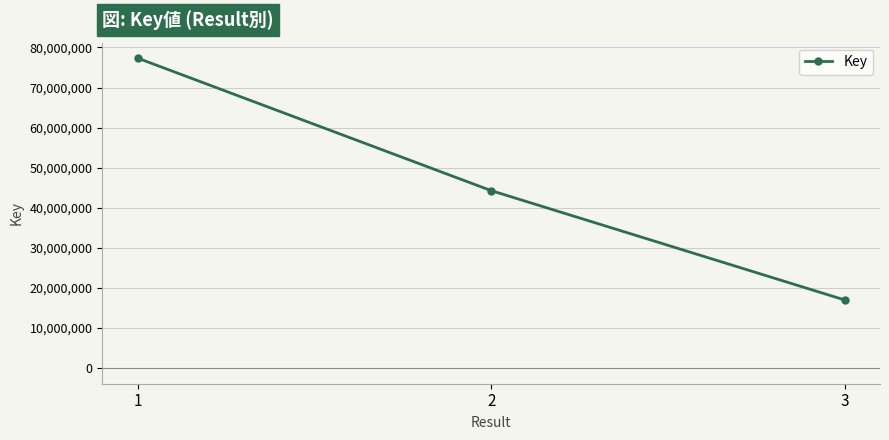

Reading right to left, what are all the values shown in this chart?

17028493	44301814	77348250